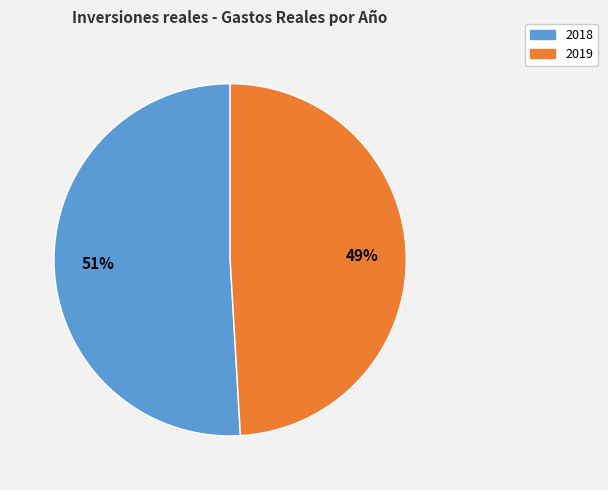

How many segments does this pie chart have?

2